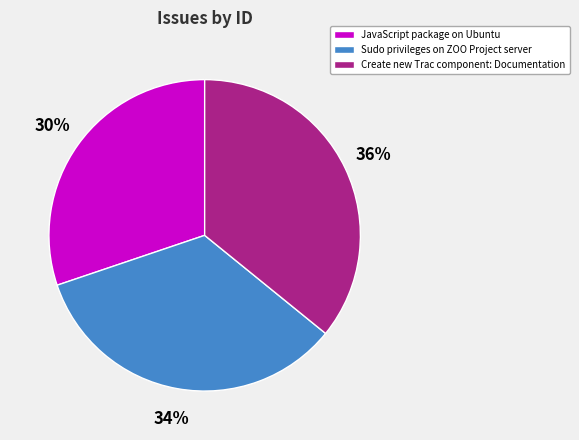

To the nearest percent, what is the combined percentage of Create new Trac component: Documentation and JavaScript package on Ubuntu?

66%